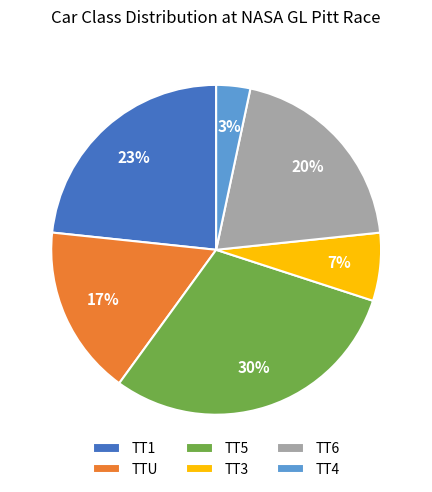

How many slices are in this pie chart?

6